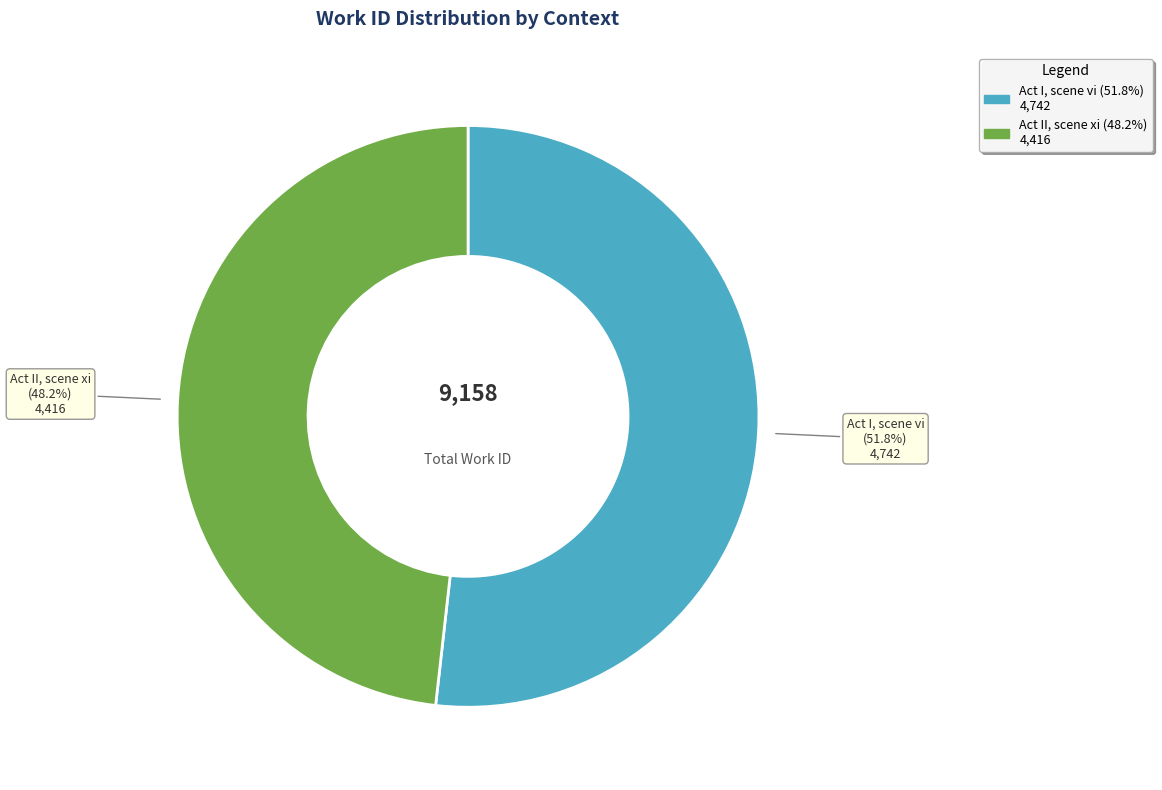

Rank the categories by value from highest to lowest.

Act I, scene vi, Act II, scene xi